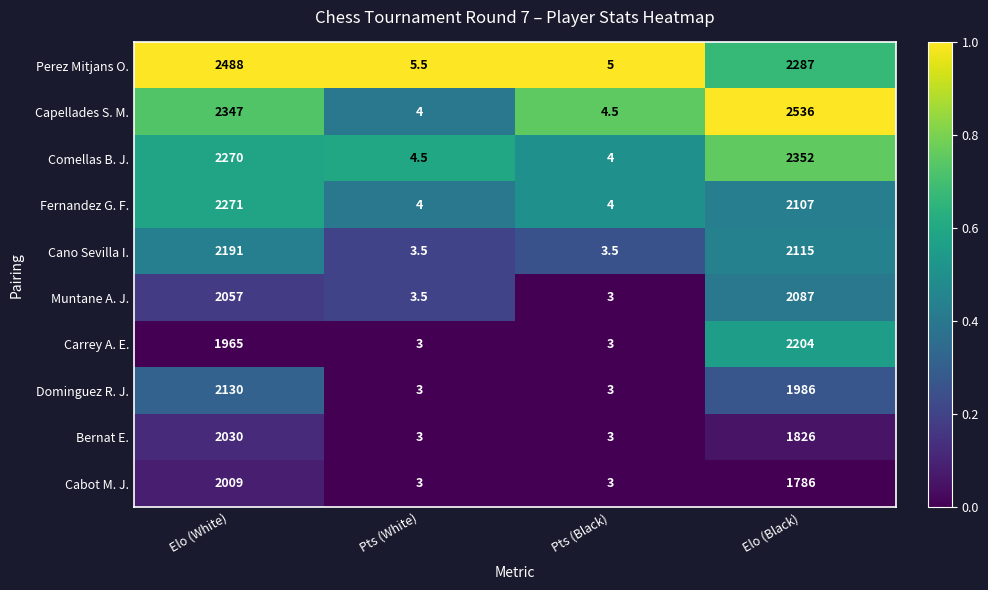

Which label corresponds to the largest value in the chart?

Elo (Black)